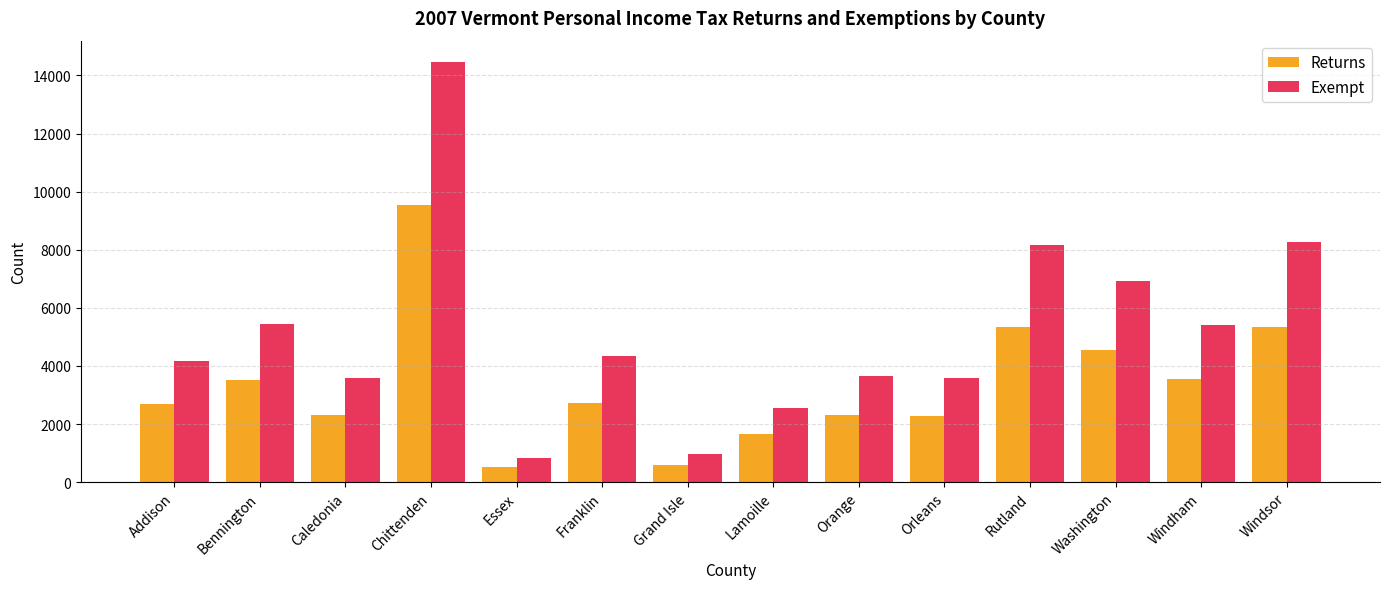

What is the total value across all series at Washington?

11461